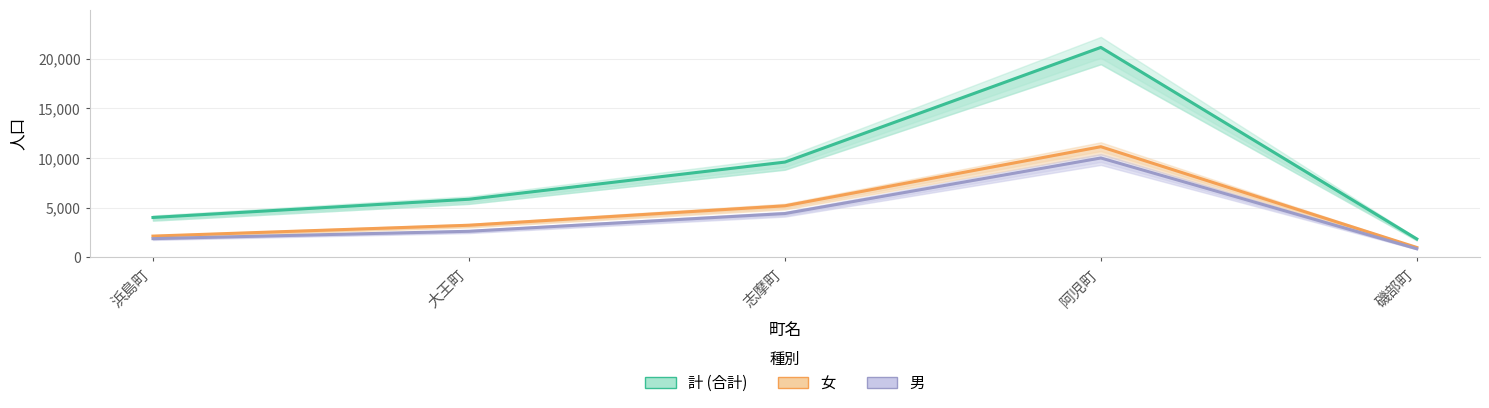

What is the difference between the highest and lowest values at 志摩町?

5184